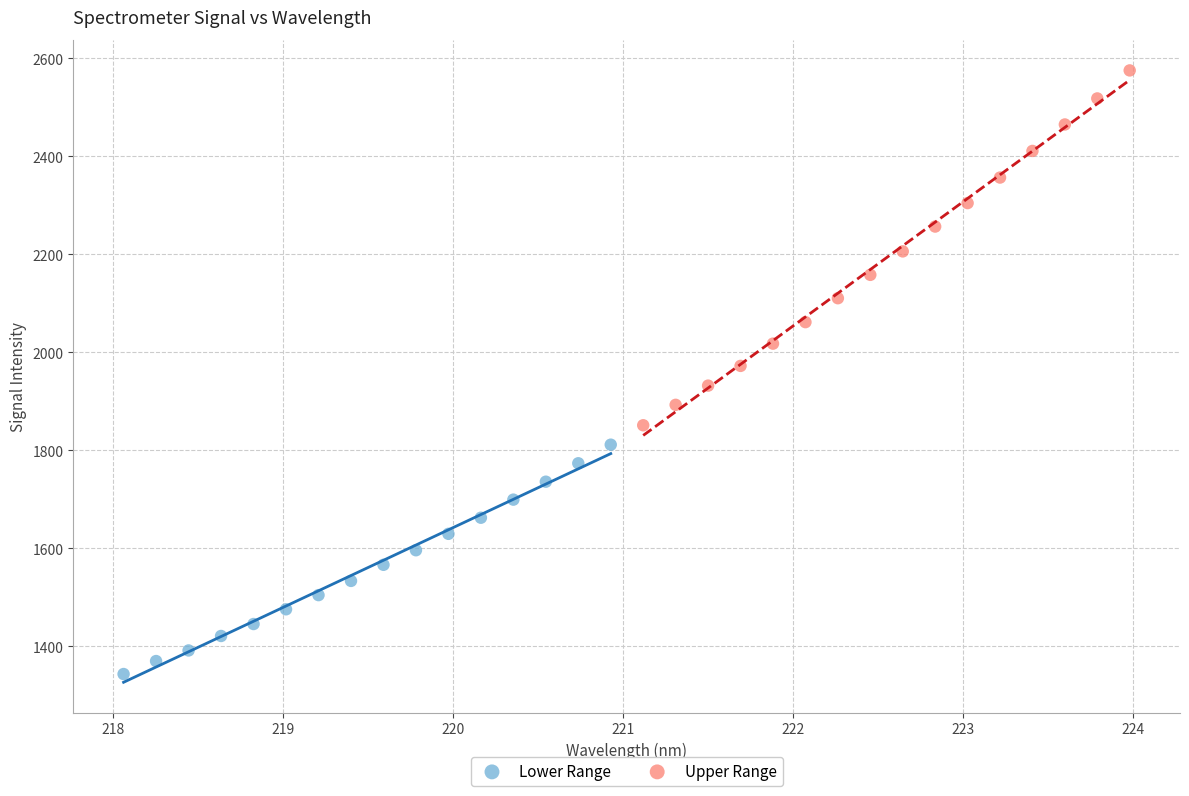

Which series reaches the maximum Y coordinate?

Upper Range